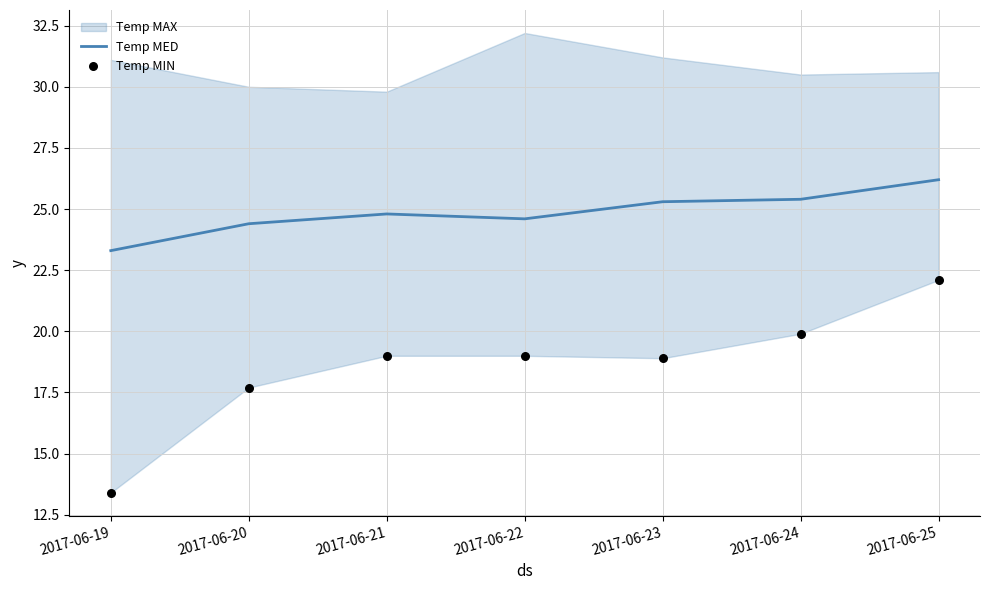

Which series has the largest total across all categories?

Temp MED